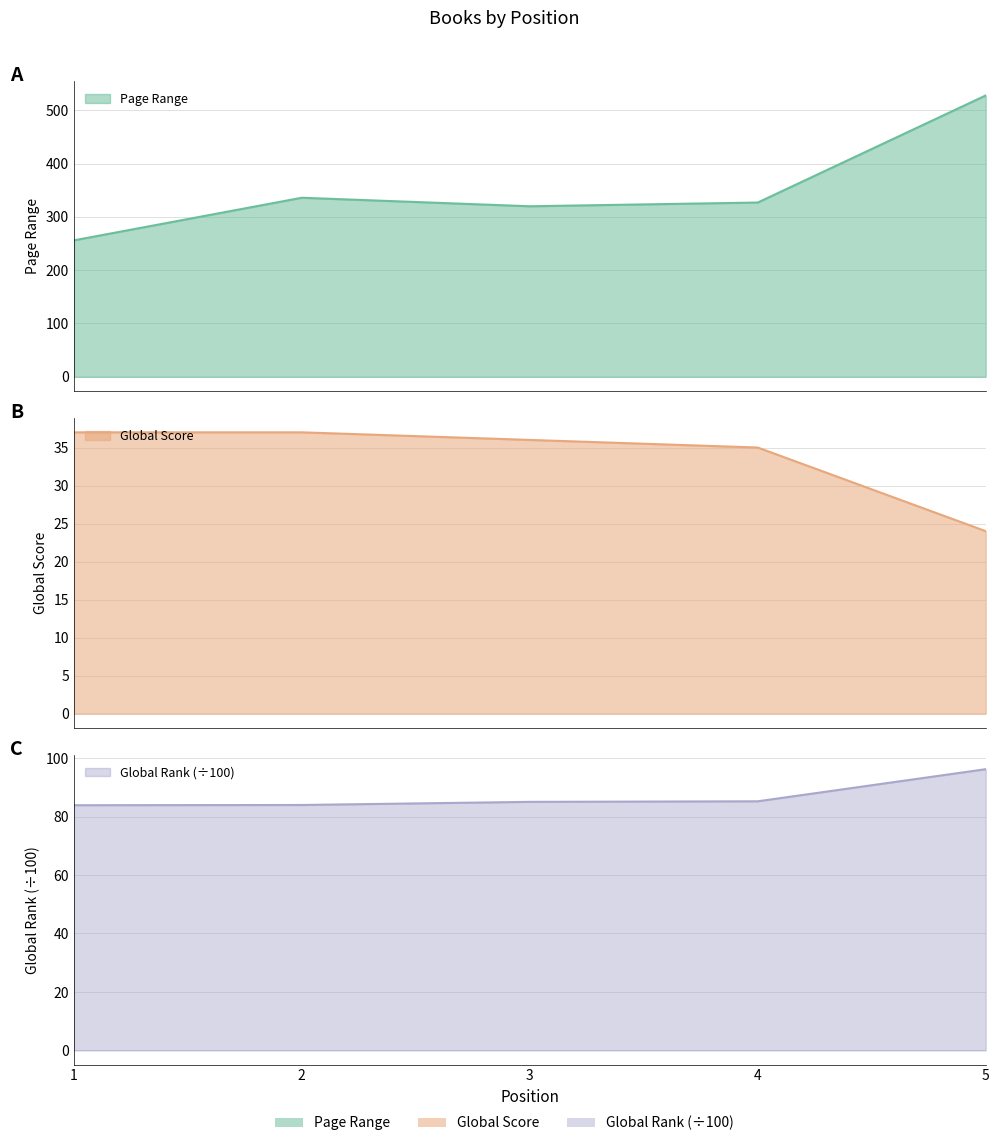

Which series changed the most between 3 and 5?

Page Range